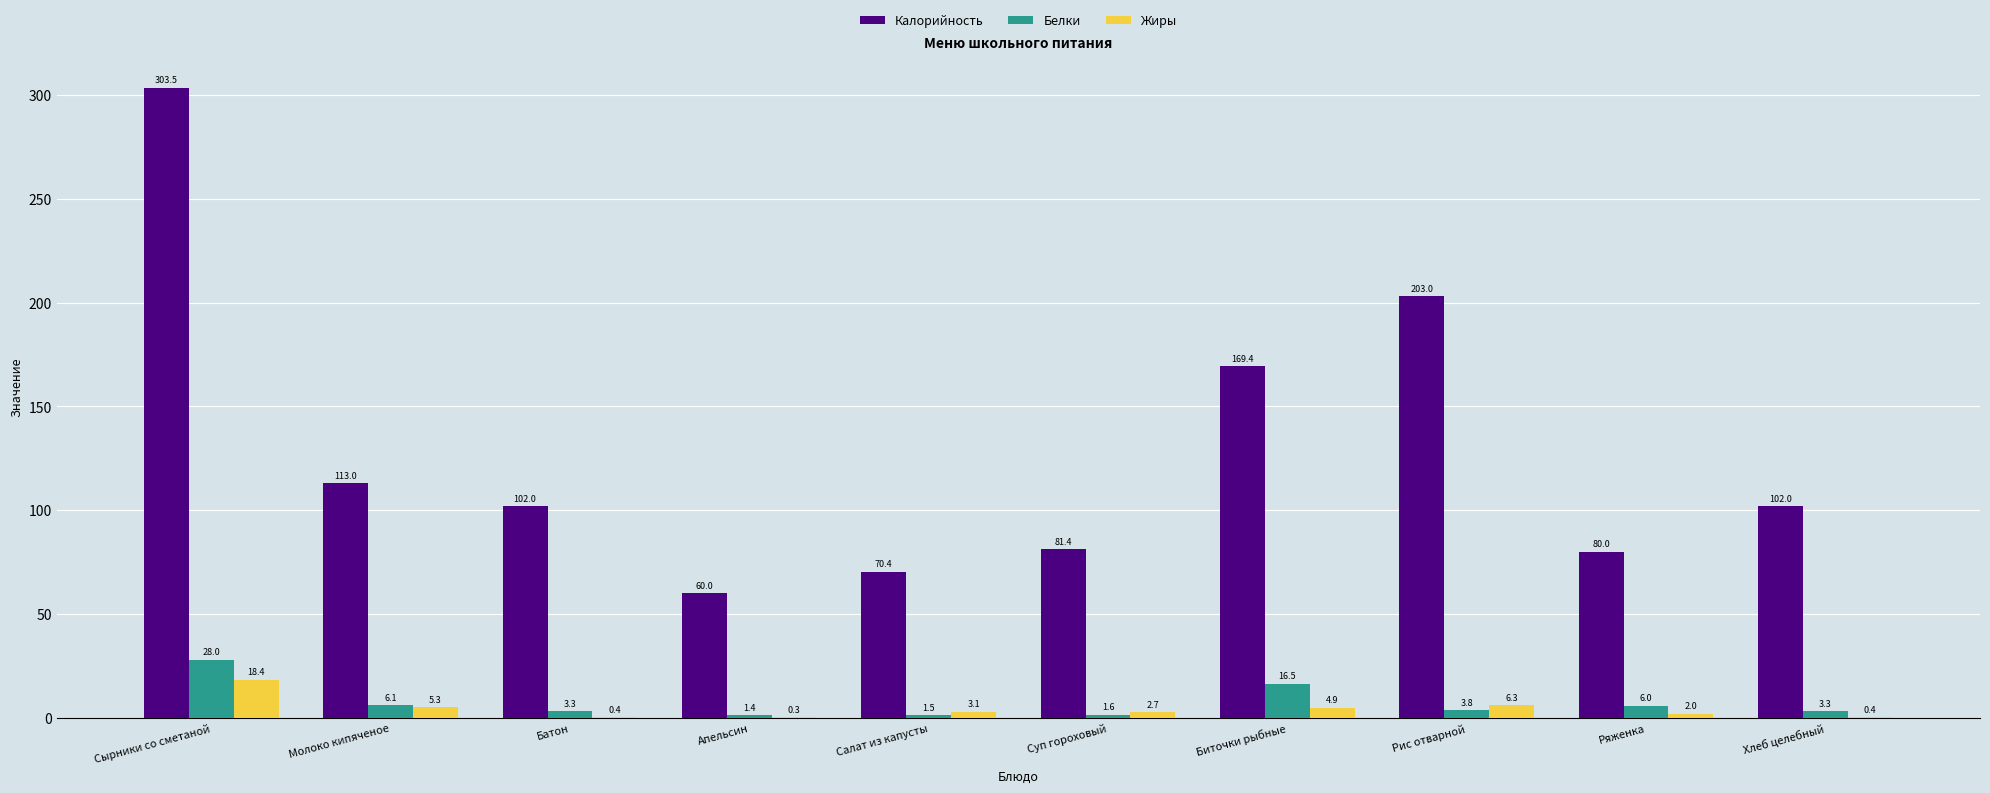

Reading left to right, transcribe all the data shown in this chart.

Калорийность: 303.5	113.0	102.0	60.0	70.4	81.4	169.4	203.0	80.0	102.0
Белки: 28.0	6.1	3.3	1.4	1.5	1.6	16.5	3.8	6.0	3.3
Жиры: 18.4	5.3	0.4	0.3	3.1	2.7	4.9	6.3	2.0	0.4